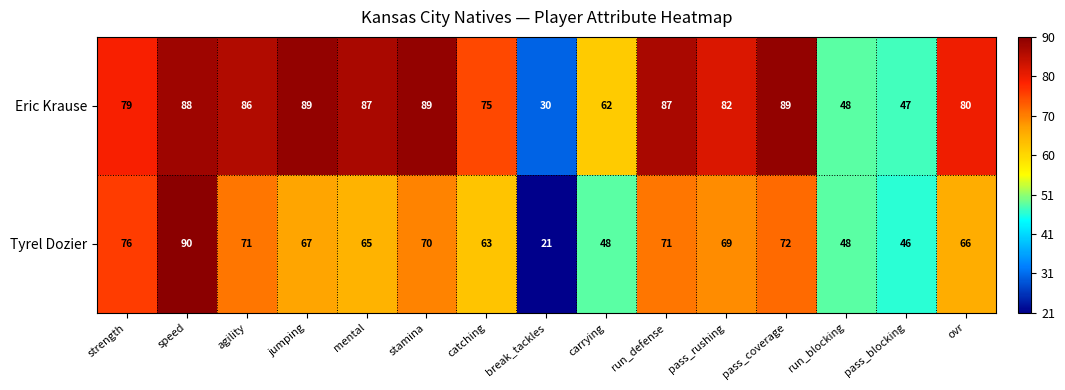

Reading left to right, list all the values displayed in this chart.

Eric Krause: strength=79	speed=88	agility=86	jumping=89	mental=87	stamina=89	catching=75	break_tackles=30	carrying=62	run_defense=87	pass_rushing=82	pass_coverage=89	run_blocking=48	pass_blocking=47	ovr=80
Tyrel Dozier: strength=76	speed=90	agility=71	jumping=67	mental=65	stamina=70	catching=63	break_tackles=21	carrying=48	run_defense=71	pass_rushing=69	pass_coverage=72	run_blocking=48	pass_blocking=46	ovr=66